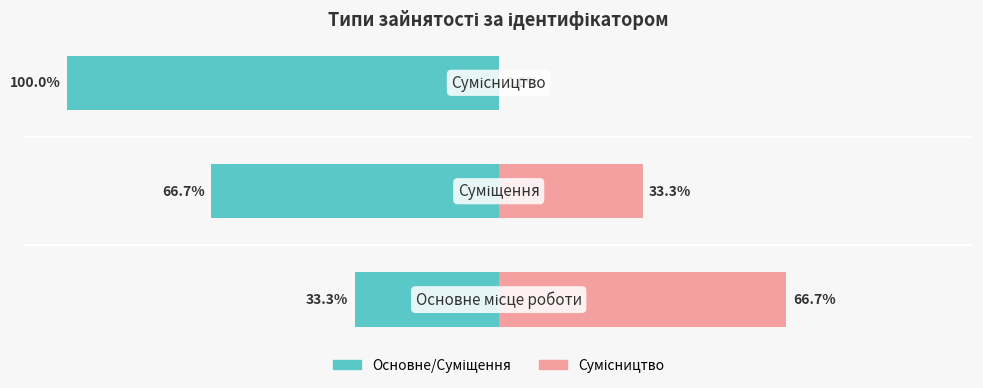

Reading left to right, what are all the values shown in this chart?

Основне/Суміщення: -33.3	-66.7	-100.0
Сумісництво: 66.7	33.3	0.0